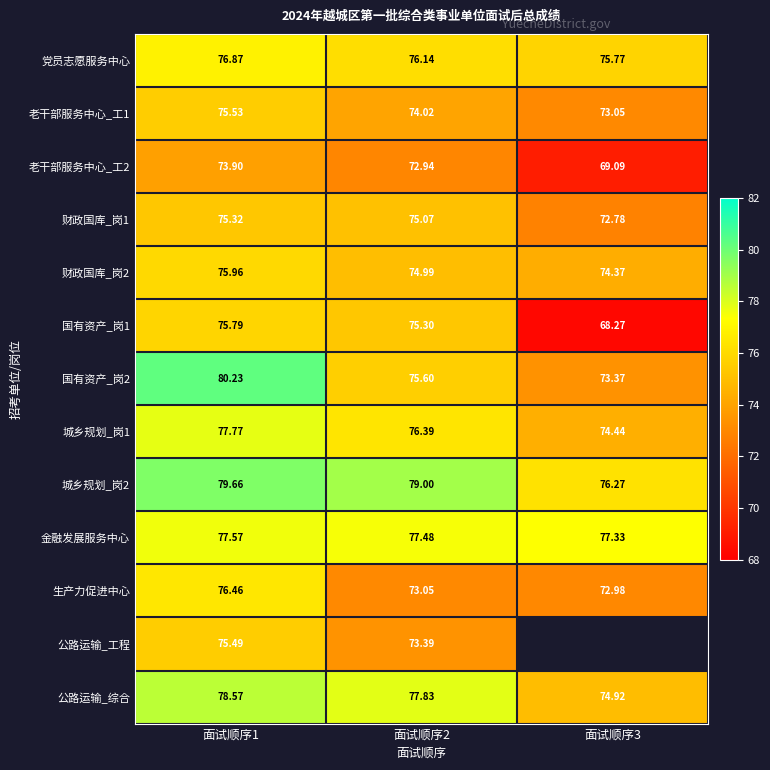

What is the difference between the maximum and second lowest values in the 财政国库_岗2 series?

1.0